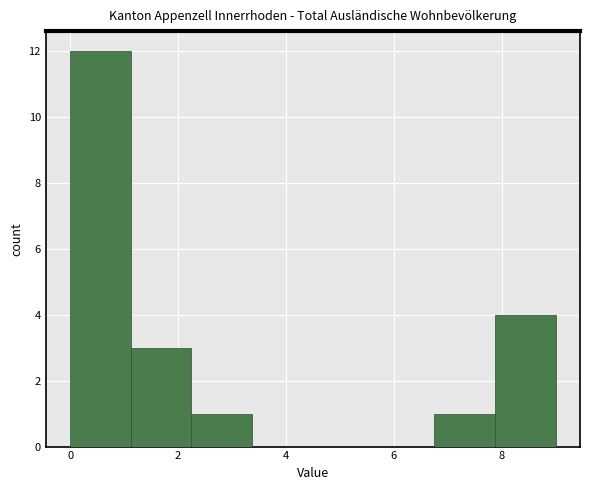

Which range on the x-axis has the tallest bar?

0.0 to 1.2